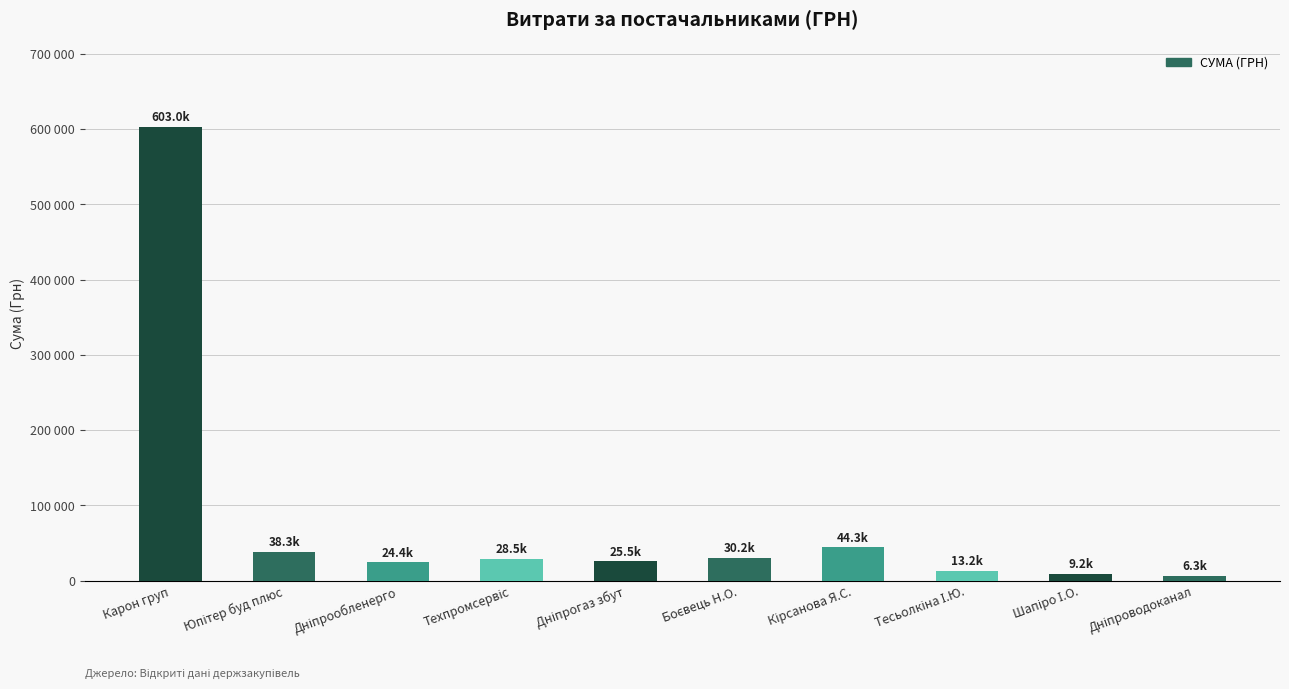

What is the label of the 6th bar from the right?

Дніпрогаз збут